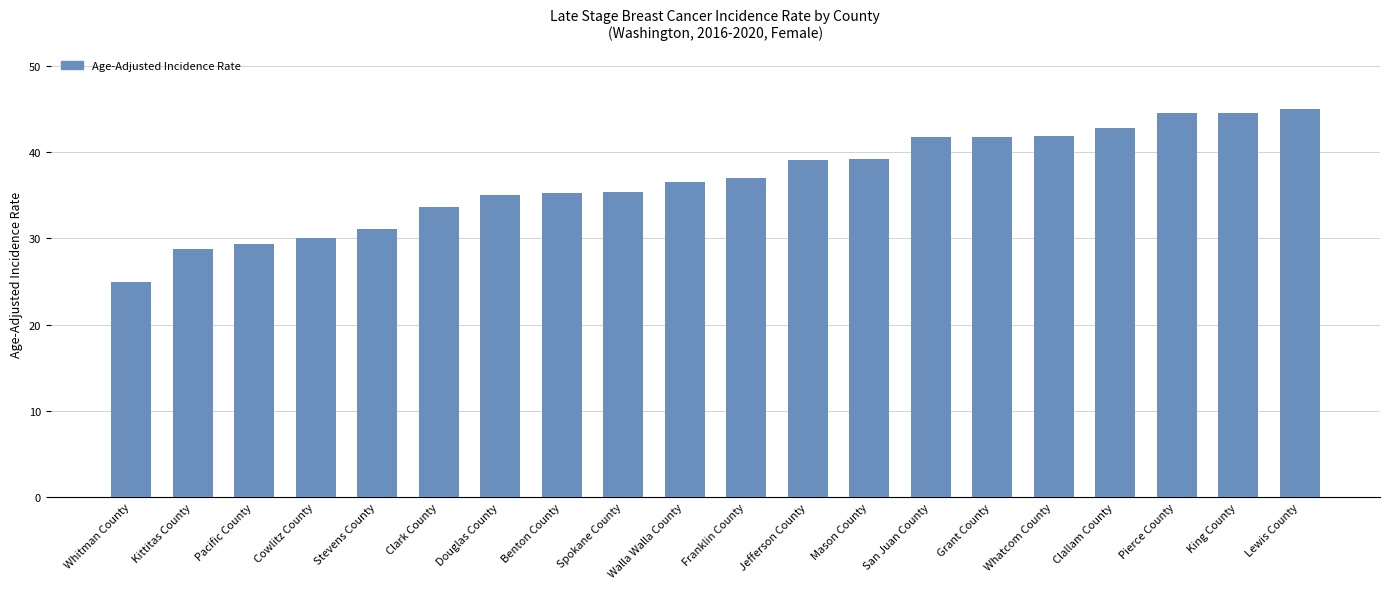

How many series are shown in this chart?

1